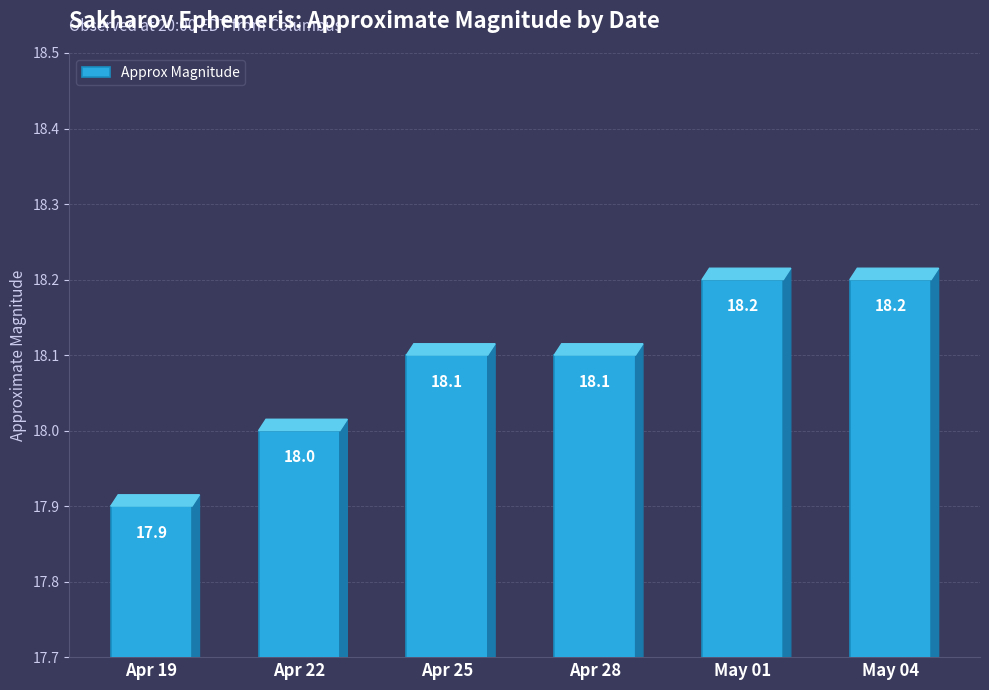

True or false: the data shows 12.0 at Apr 19.

False